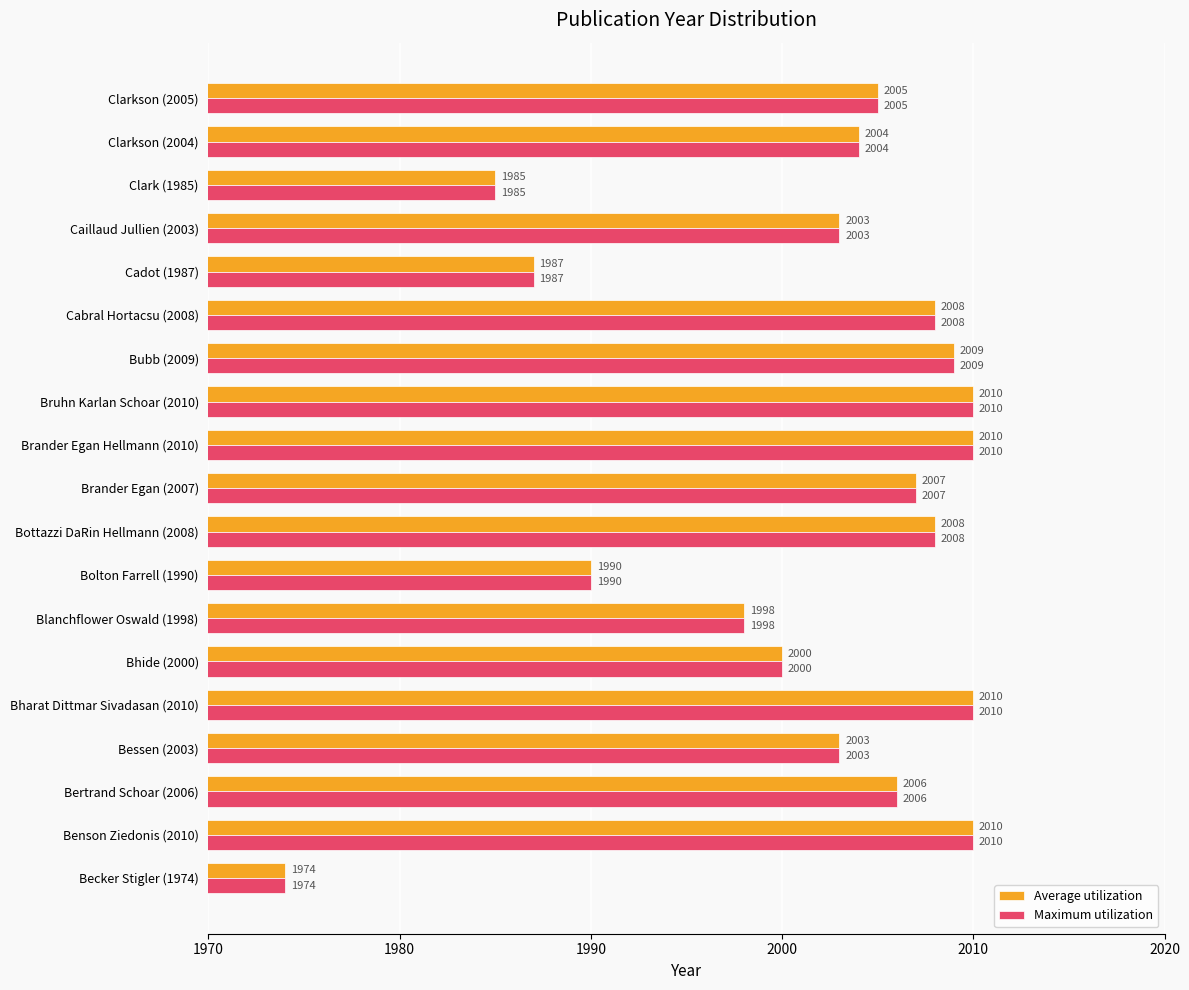

Count the number of categories in the chart.

19